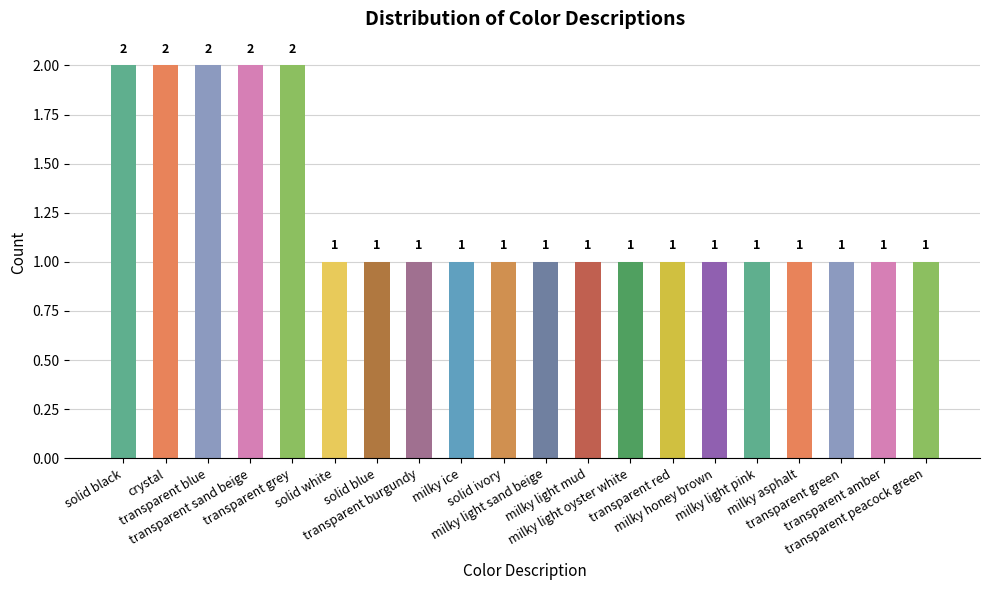

What is the sum of all values?

25